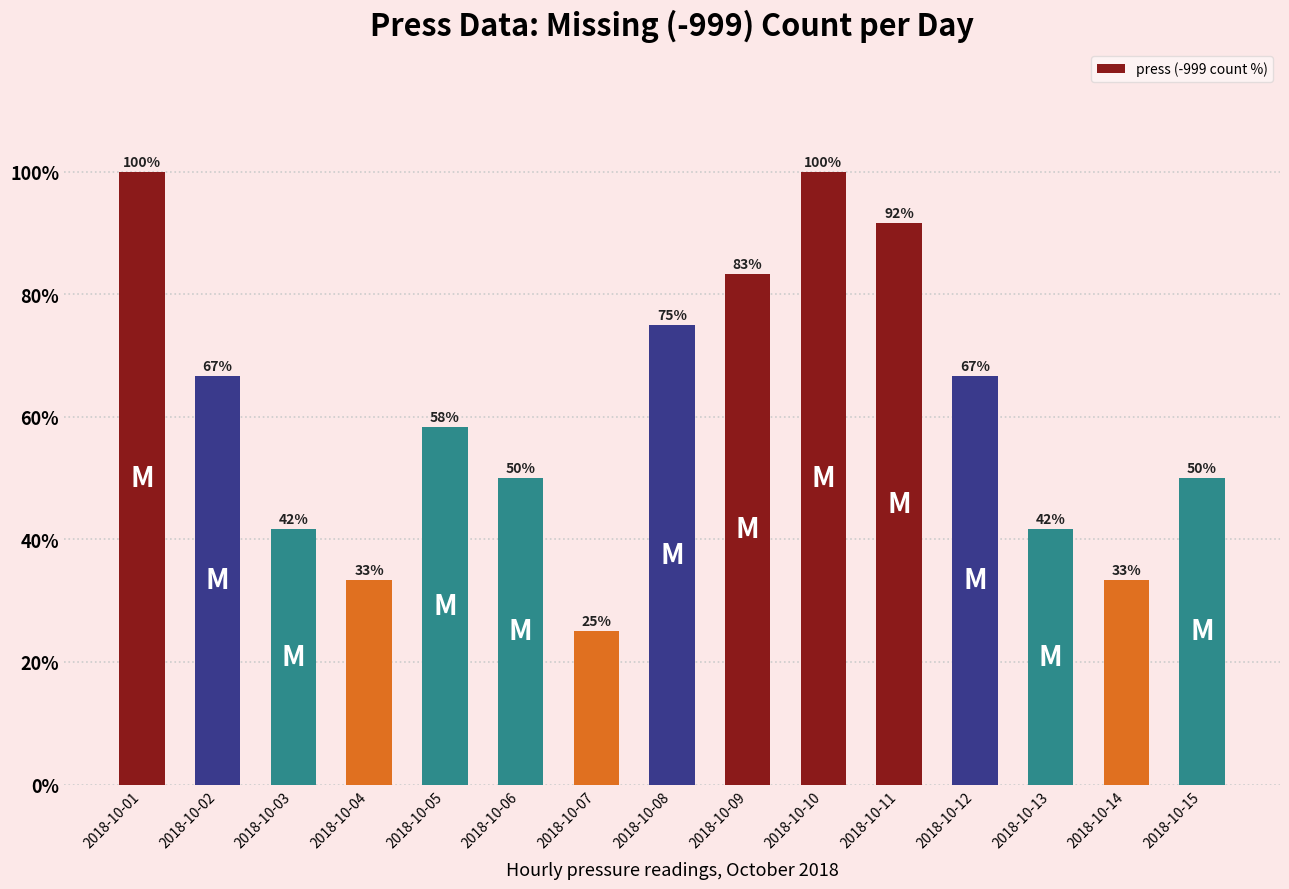

The value at 2018-10-07 is 36.2. True or false?

False